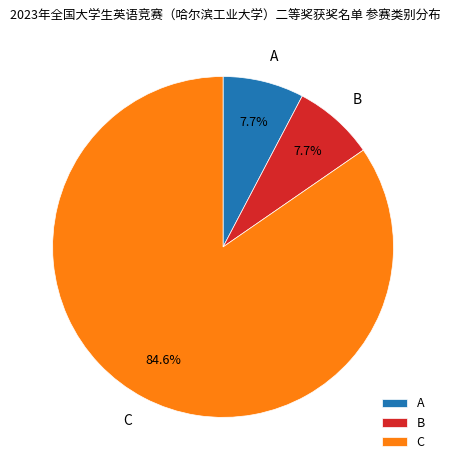

Does A account for over 50% of the chart?

No